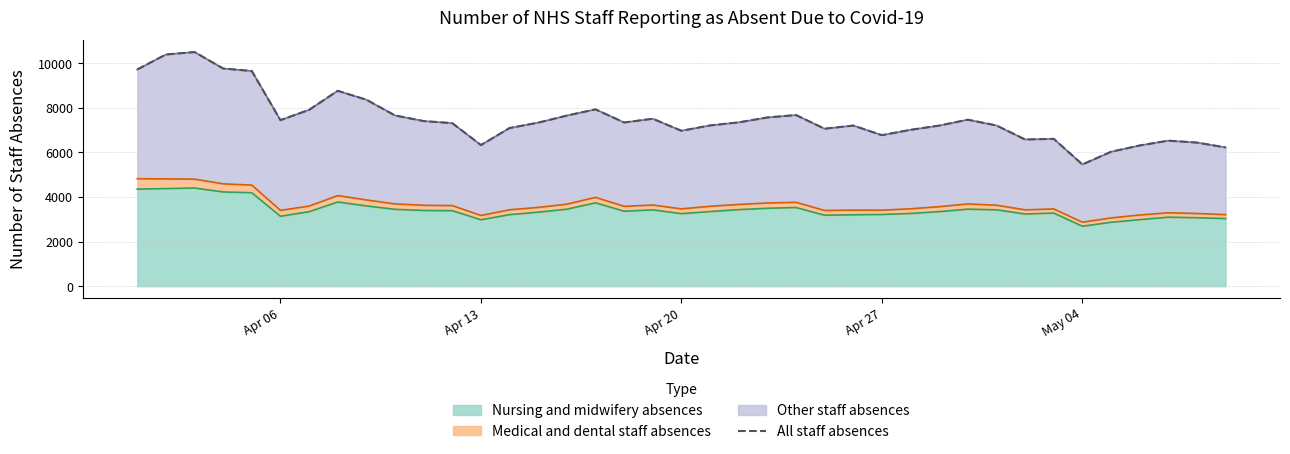

How many values exceed 7335?

19